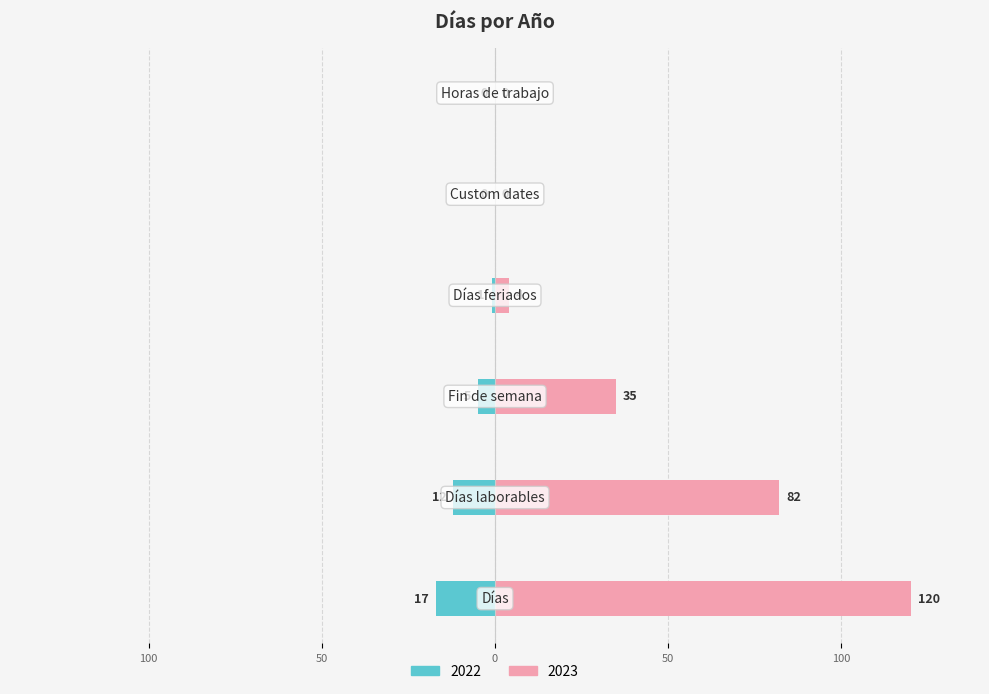

Rank the series by their maximum value, from highest to lowest.

2023, 2022